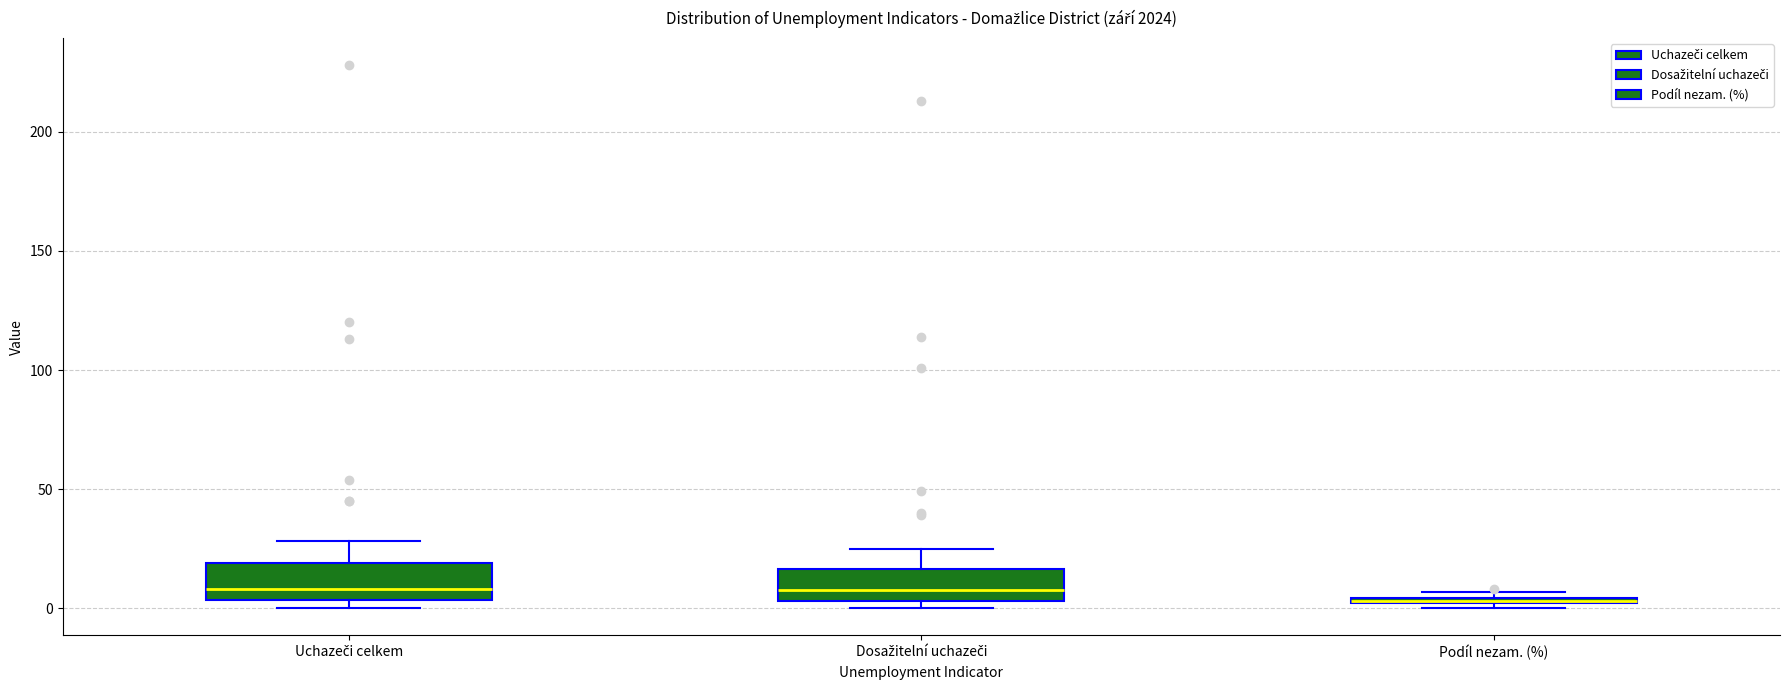

Where is the lower edge of the box for Dosažitelní uchazeči on the y-axis? The values are not printed on the chart, so give them approximately, as read against the axis.

5